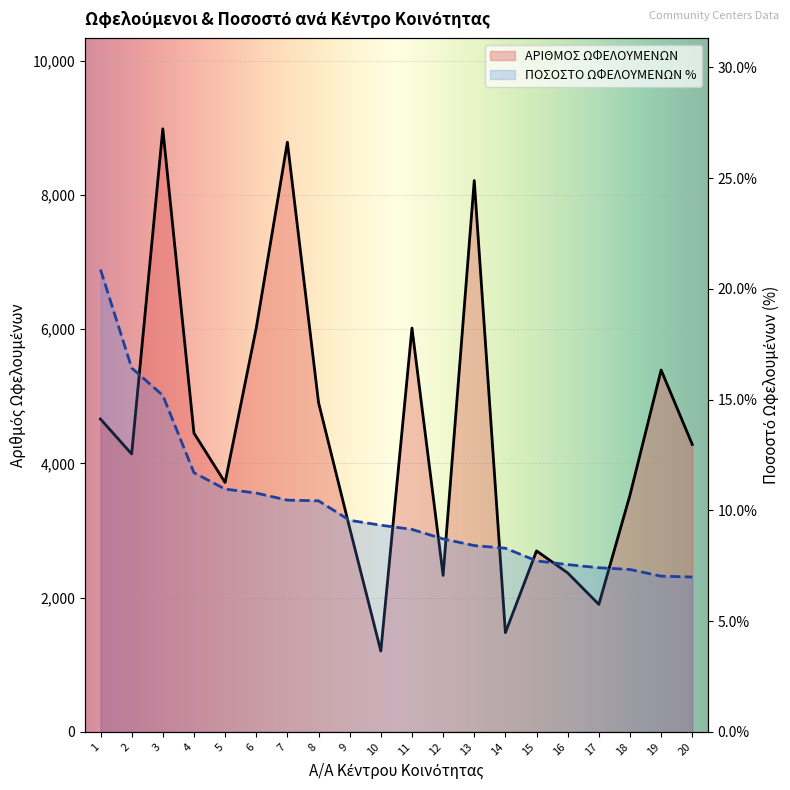

How many data points in ΠΟΣΟΣΤΟ ΩΦΕΛΟΥΜΕΝΩΝ % are less than 9?

9